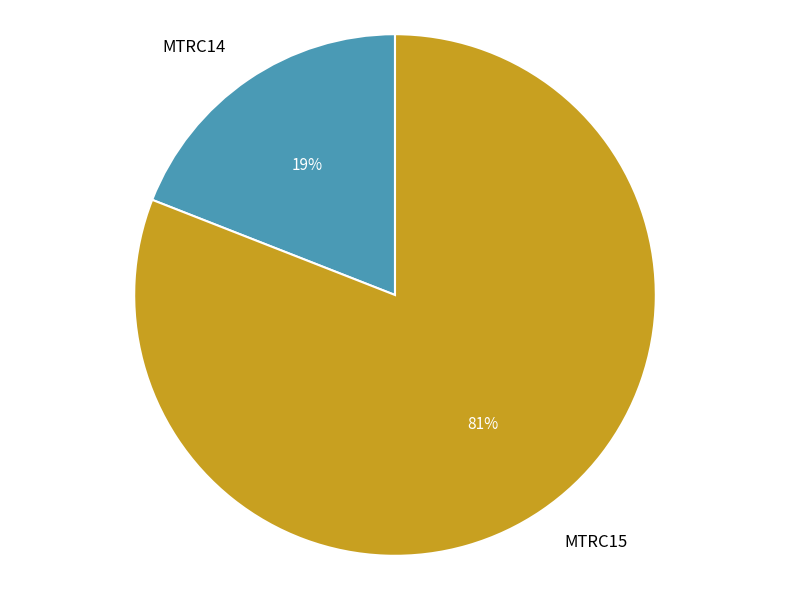

Which category accounts for the majority?

MTRC15